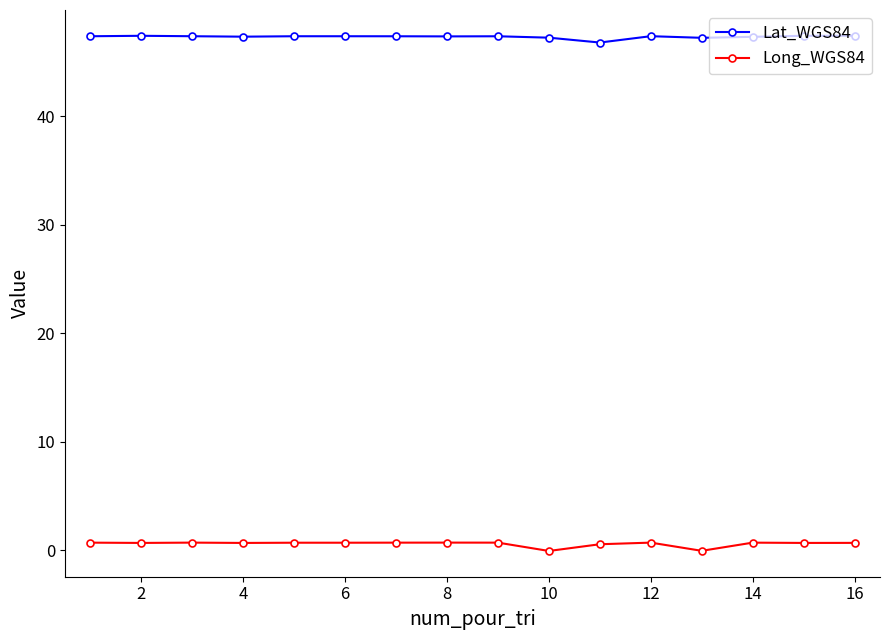

What is the minimum value shown in the chart?

-0.1